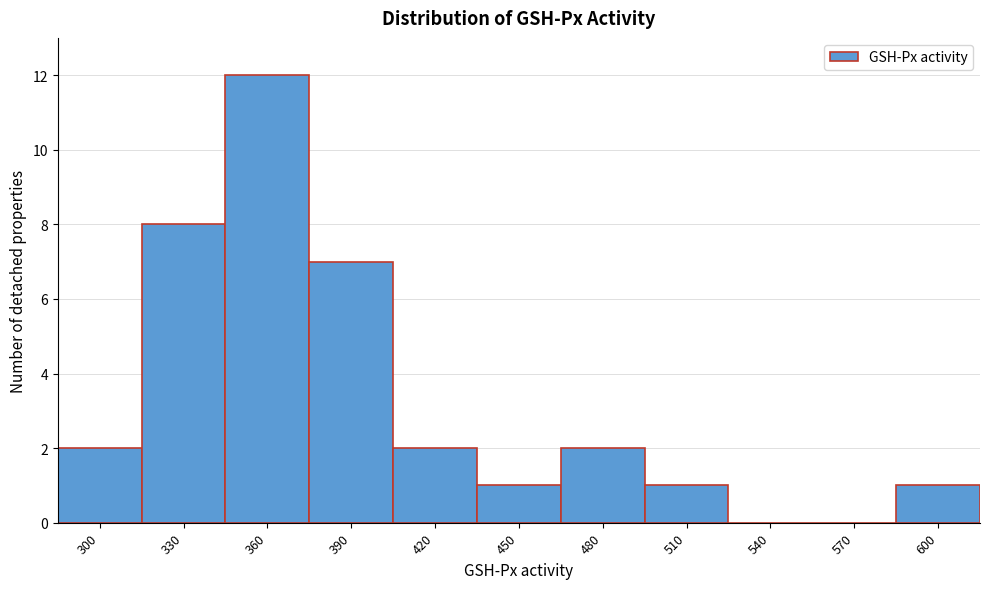

Reading left to right, what are all the values shown in this chart?

300=2	330=8	360=12	390=7	420=2	450=1	480=2	510=1	540=0	570=0	600=1